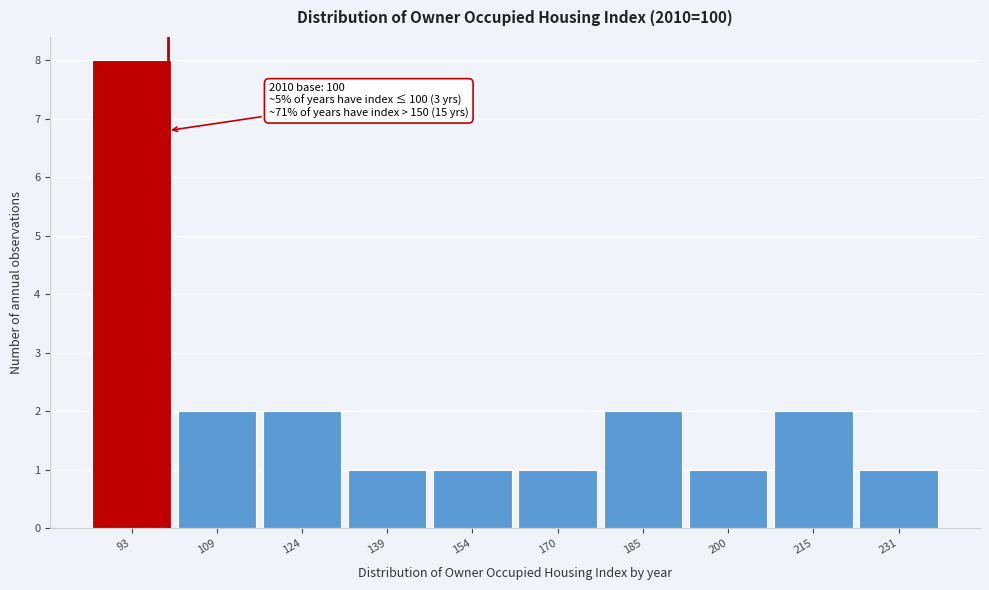

Which range on the x-axis has the tallest bar?

86 to 102